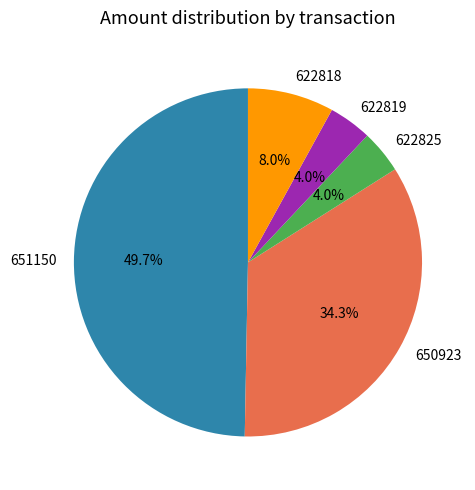

What percentage is NOT represented by 622818?

92.0%